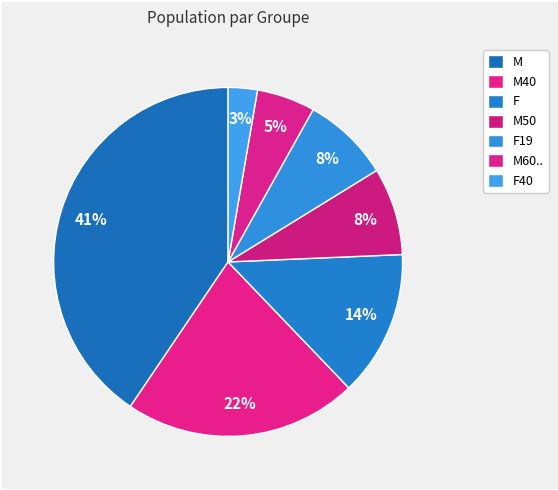

Which slice is the smallest?

F40